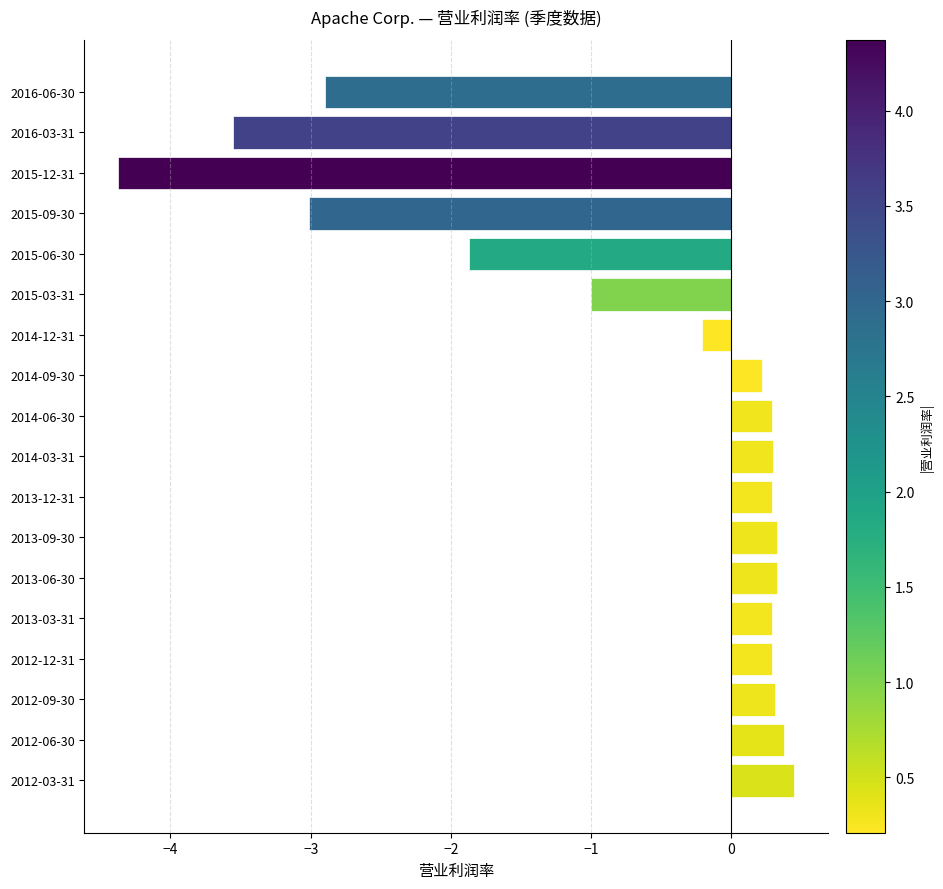

Which category has the highest value across all series?

2012-03-31